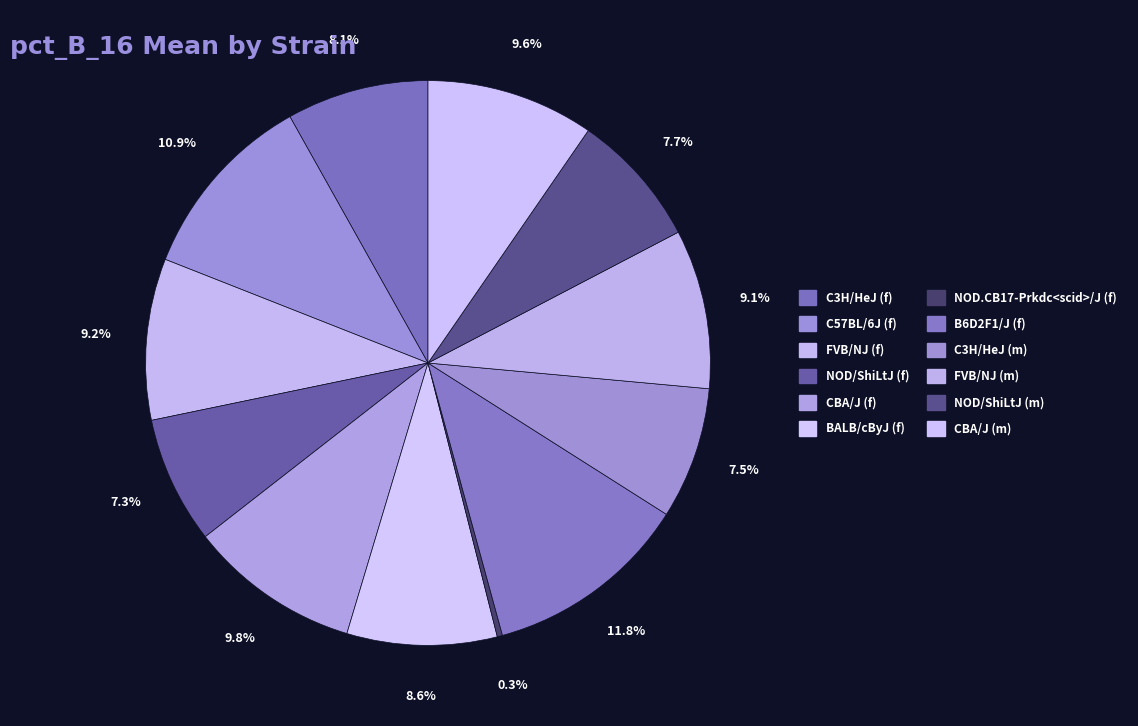

Do C57BL/6J (f) and NOD/ShiLtJ (f) together represent more than half of the pie?

No